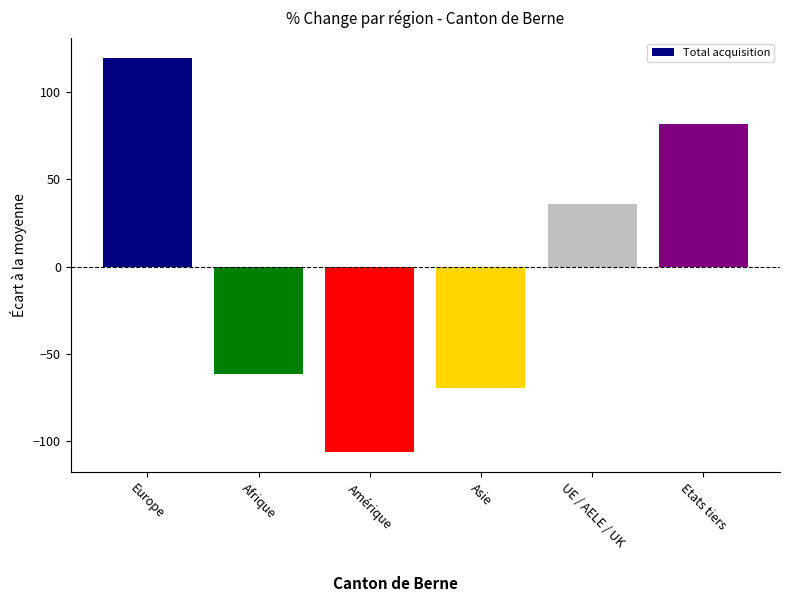

What position from the left is Asie?

4